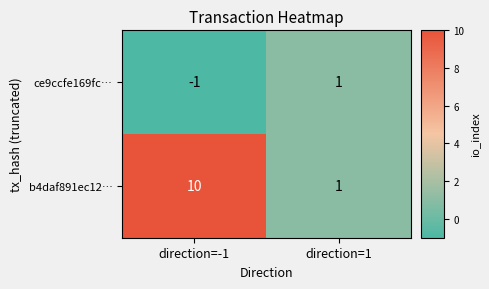

Which series has the widest spread of values?

b4daf891ec12…